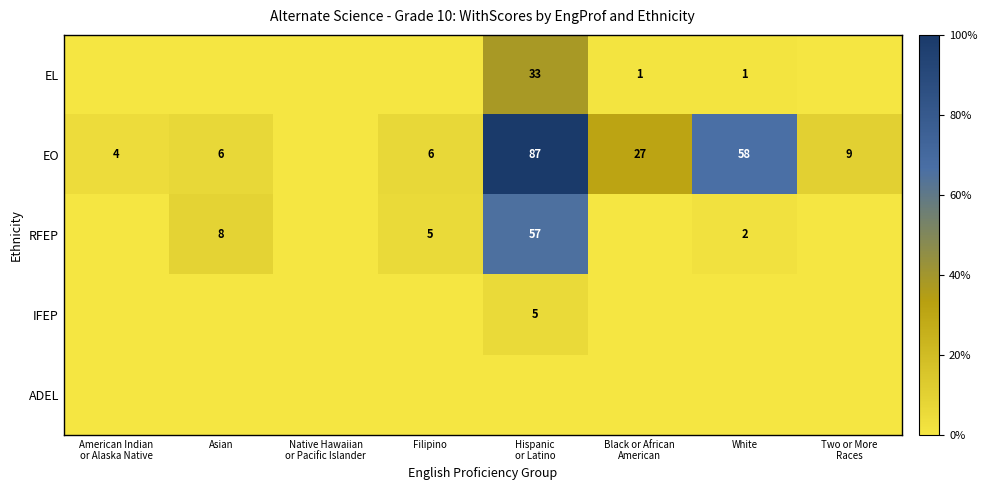

Is the value of ADEL at Hispanic or Latino greater than the value of IFEP at Hispanic or Latino?

No